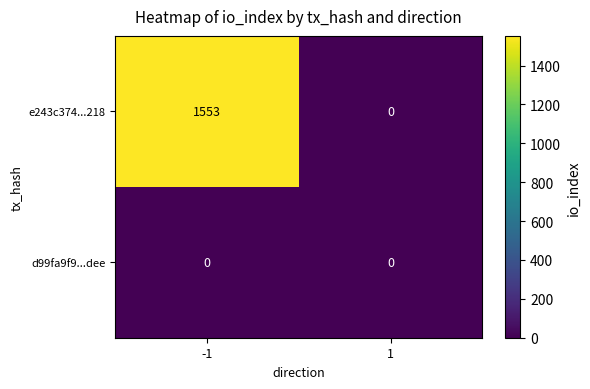

The value of e243c374...218 at -1 is 1553. True or false?

True